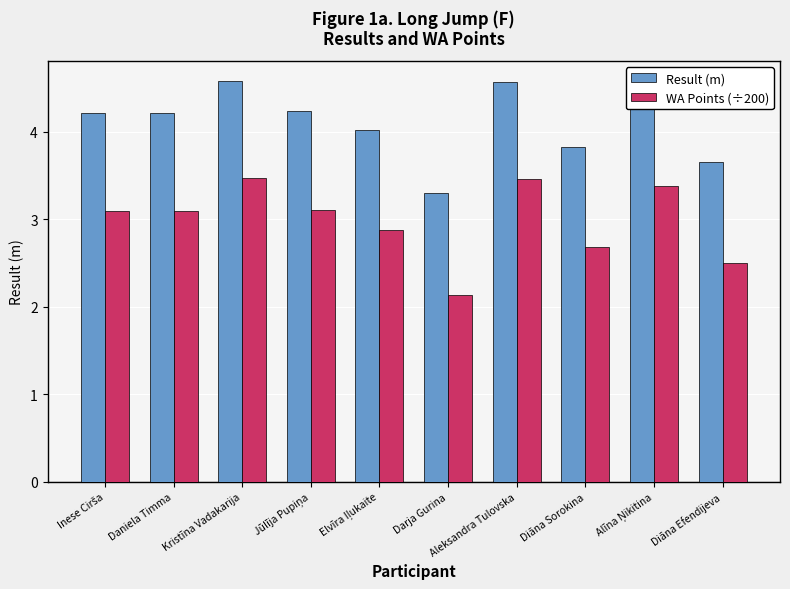

At how many categories does at least one series exceed 2?

10